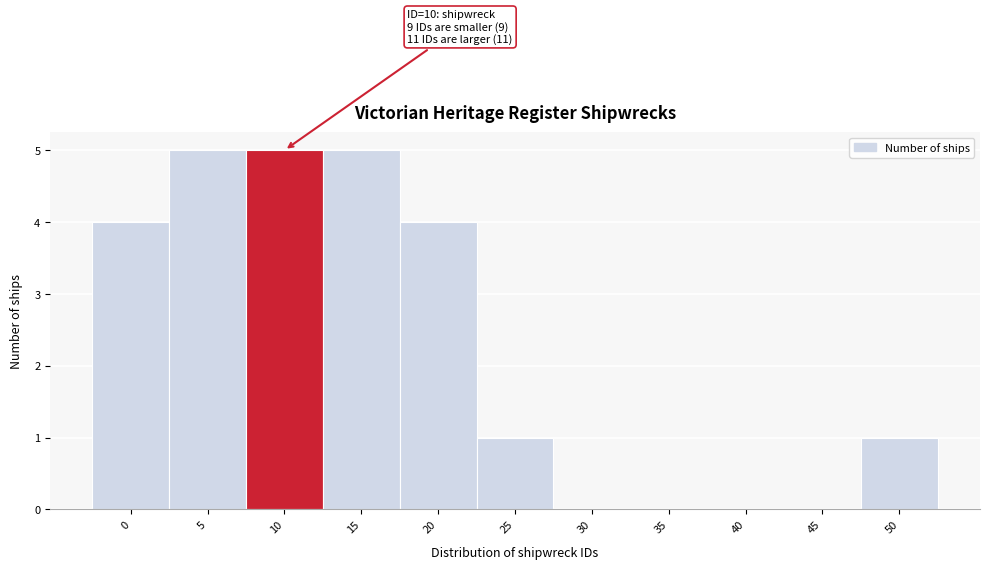

Reading right to left, list all the values displayed in this chart.

50=1	45=0	40=0	35=0	30=0	25=1	20=4	15=5	10=5	5=5	0=4